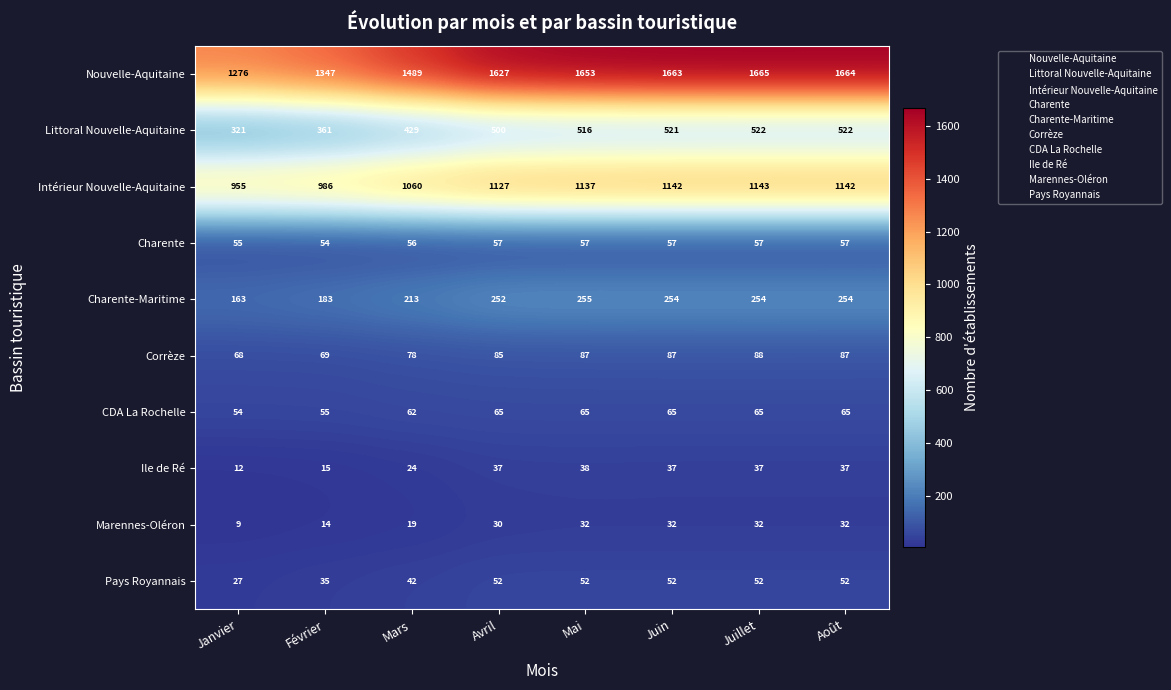

Which series has the widest spread of values?

Nouvelle-Aquitaine